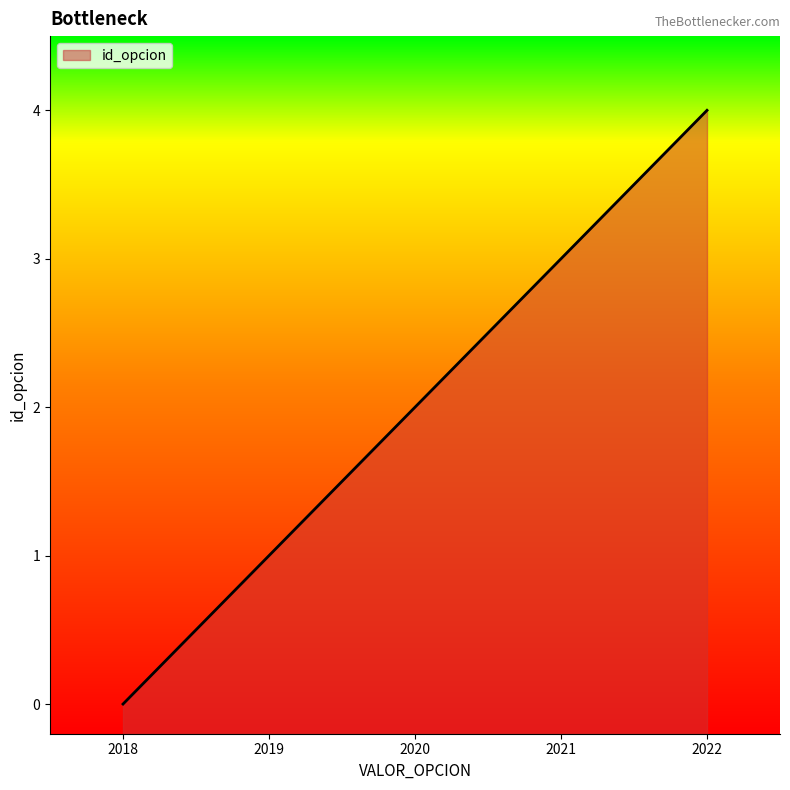

Reading left to right, what are all the values shown in this chart?

2018=0	2019=1	2020=2	2021=3	2022=4